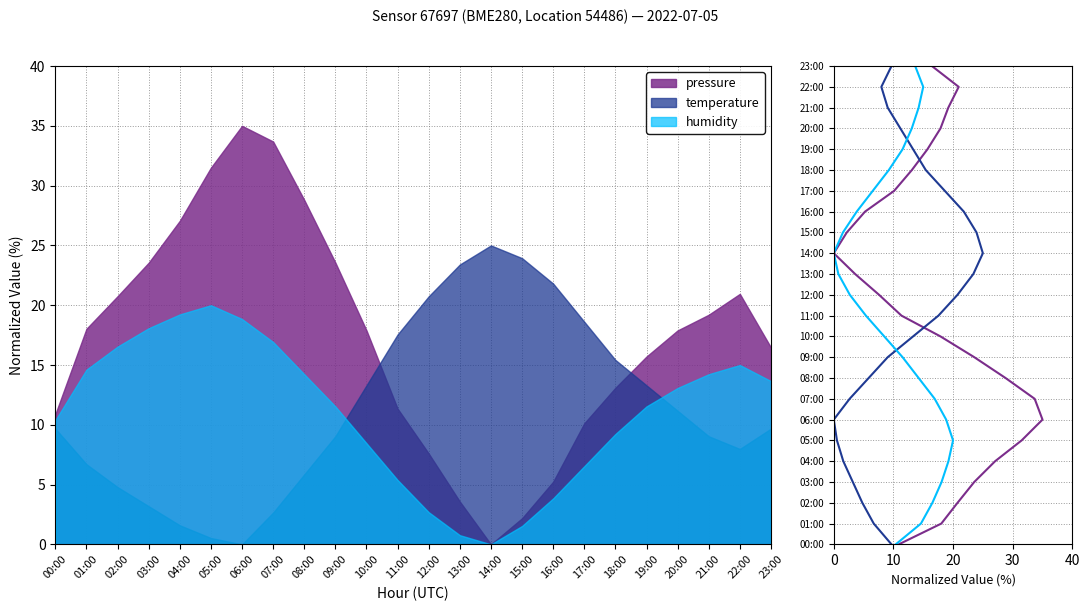

Between 08:00 and 03:00, which is larger?

08:00